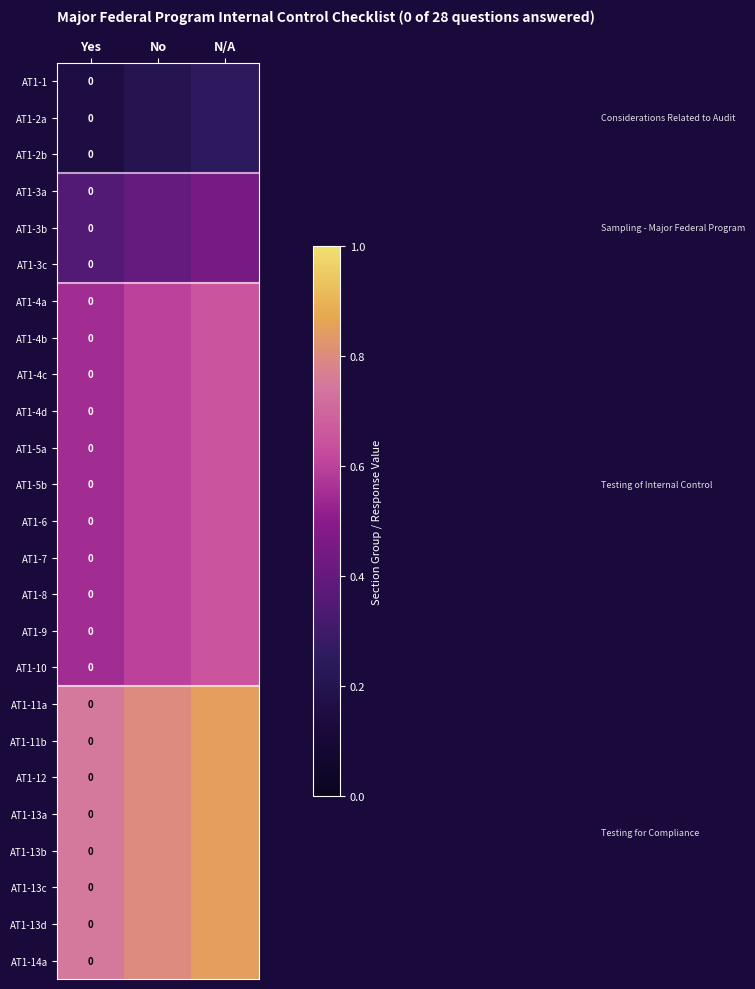

What is the average value of the AT1-13d series?

0.8